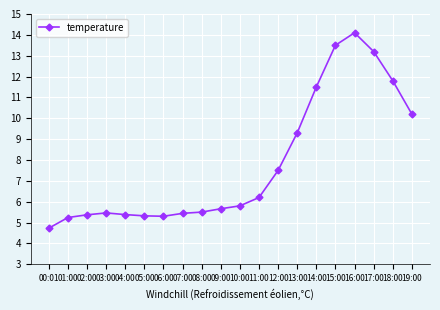

How many lines are shown in the chart?

1